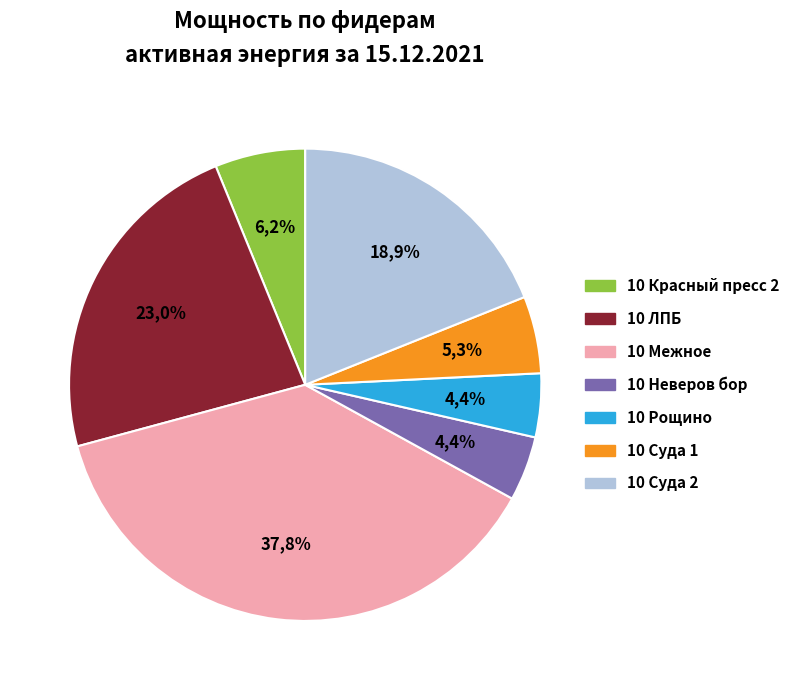

To the nearest percent, what portion does 10 Суда-Красный пресс 2 ао represent?

6%